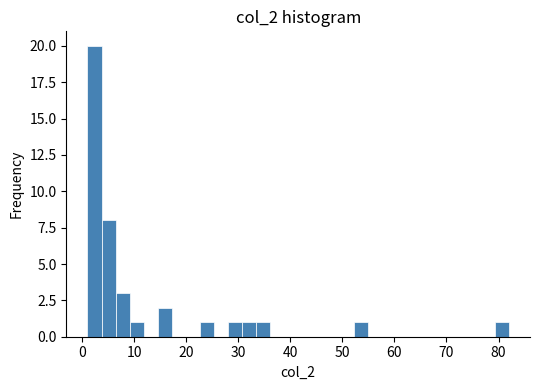

Read against the x-axis, roughly where is the centre of the tallest bar?

2